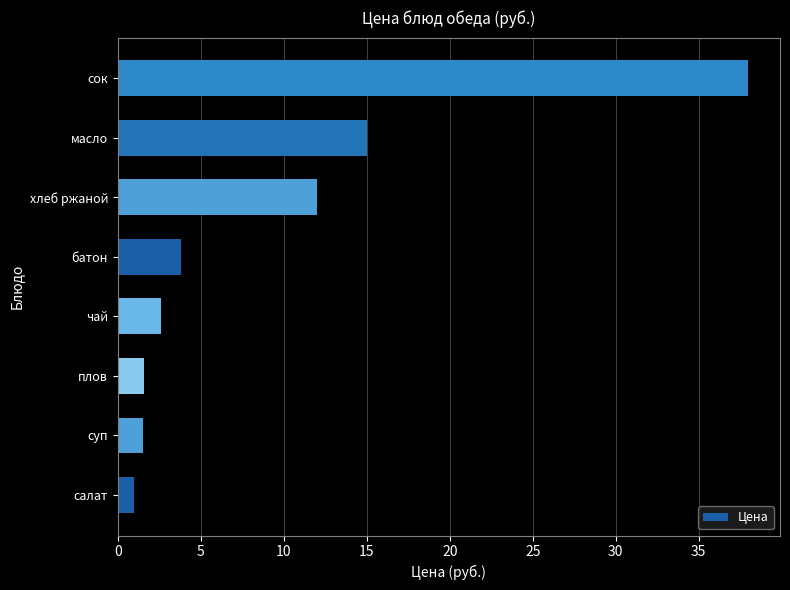

Which category has the highest value across all series?

сок